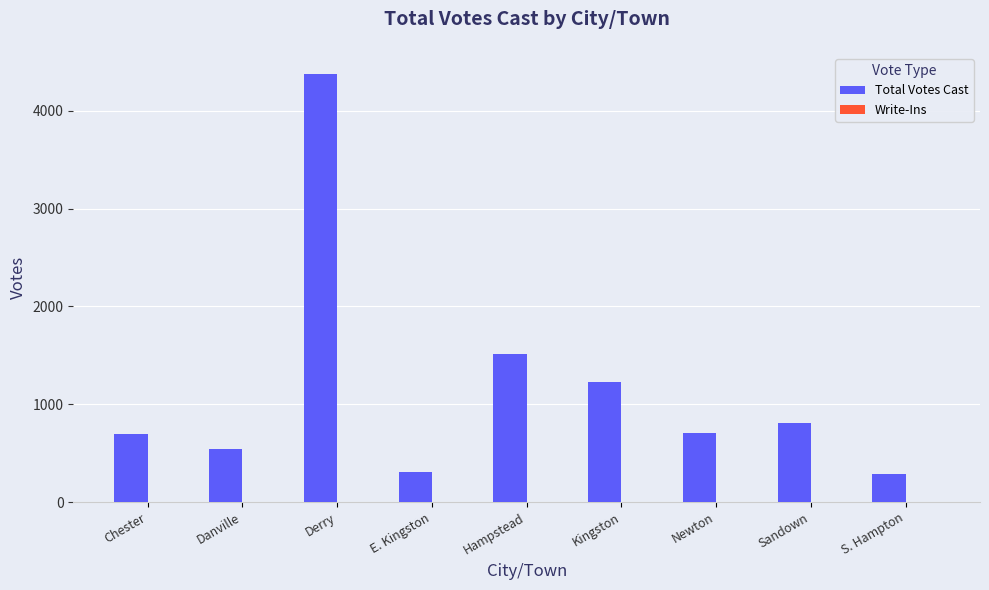

What is the label of the 3rd bar from the right?

Newton